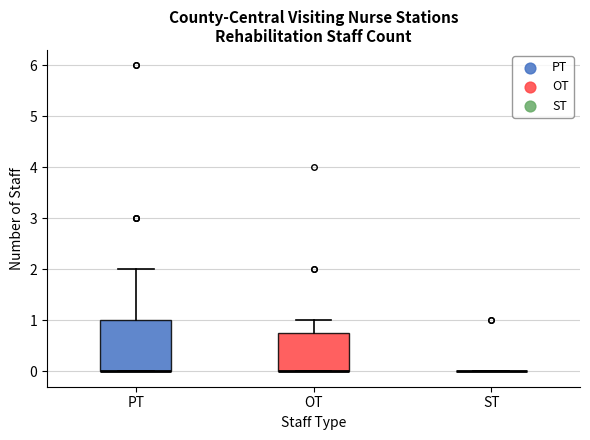

Comparing the boxes themselves (not the whiskers), which one is the tallest?

PT